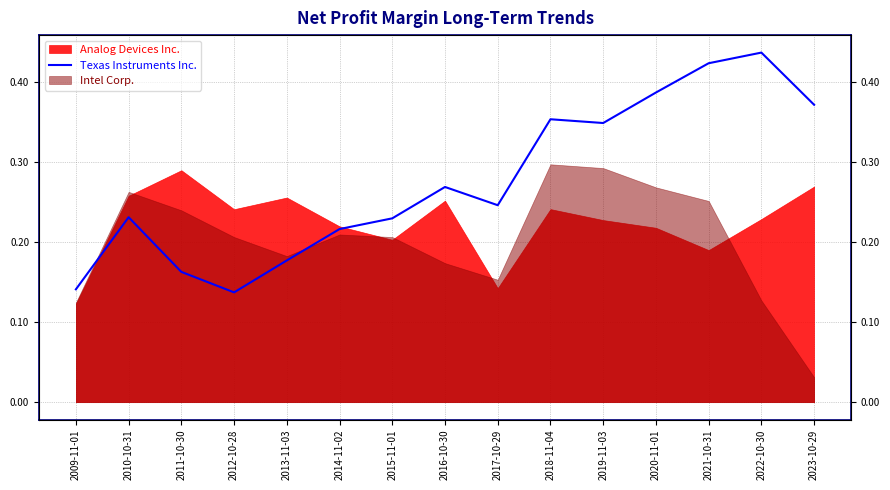

Reading left to right, what are all the values shown in this chart?

2009-11-01=0.1	2010-10-31=0.2	2011-10-30=0.2	2012-10-28=0.1	2013-11-03=0.2	2014-11-02=0.2	2015-11-01=0.2	2016-10-30=0.3	2017-10-29=0.2	2018-11-04=0.4	2019-11-03=0.3	2020-11-01=0.4	2021-10-31=0.4	2022-10-30=0.4	2023-10-29=0.4